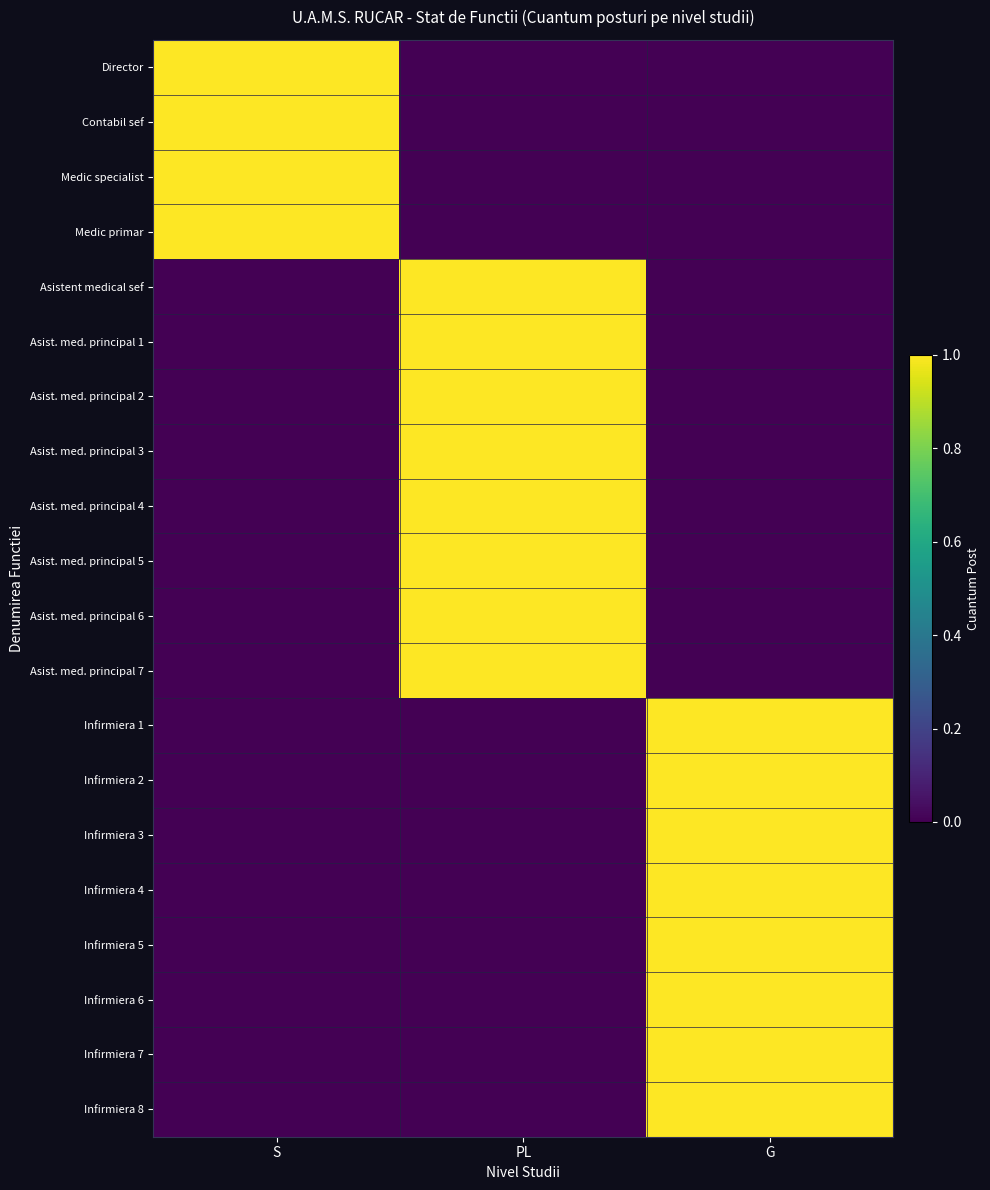

Which series has the widest spread of values?

Director